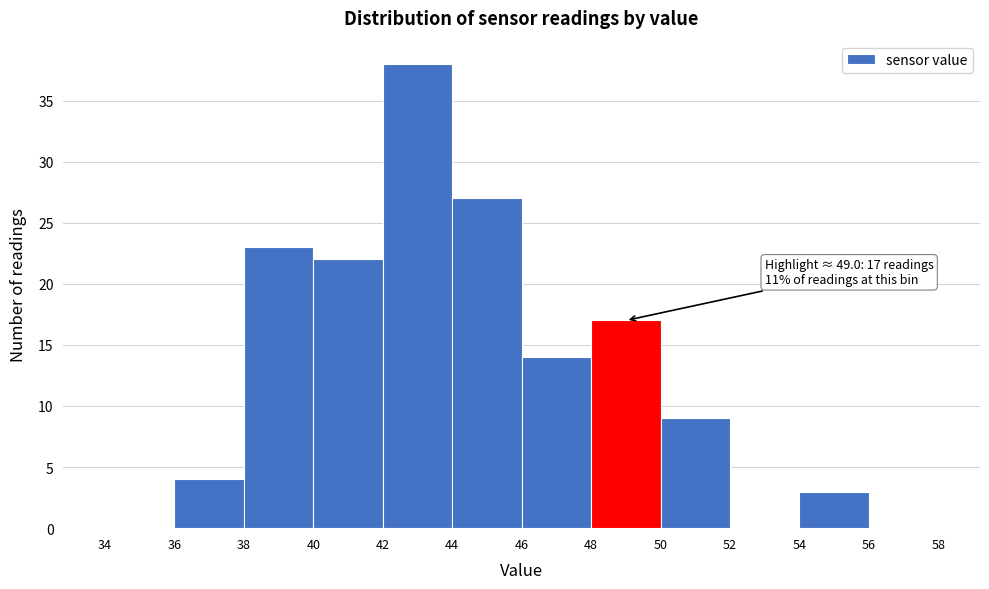

Over which range of the x-axis is the bar tallest?

42 to 44